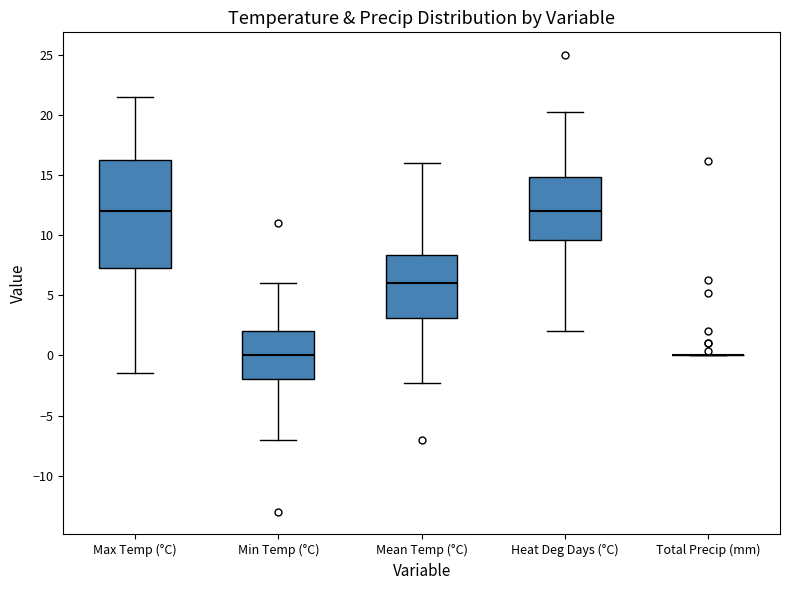

Comparing the boxes themselves (not the whiskers), which one is the tallest?

Max Temp (°C)